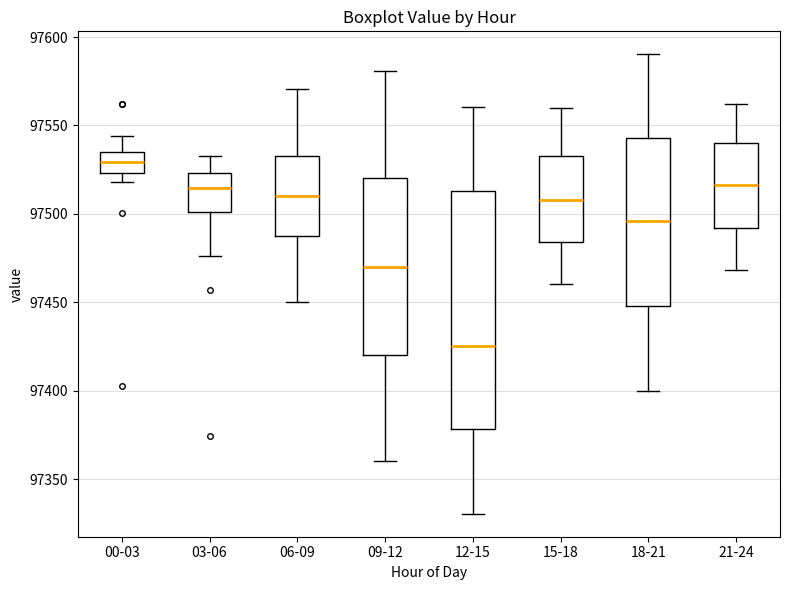

Which box is the tallest, from its lower edge to its upper edge?

12-15